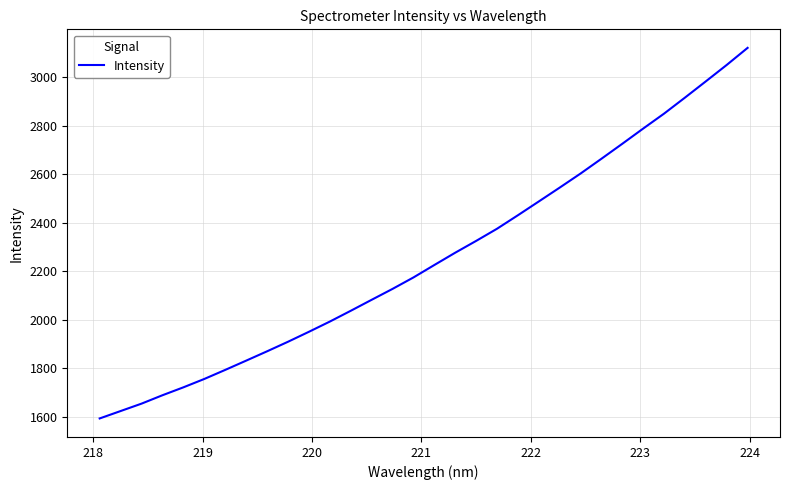

What is the minimum value shown in the chart?

1592.8